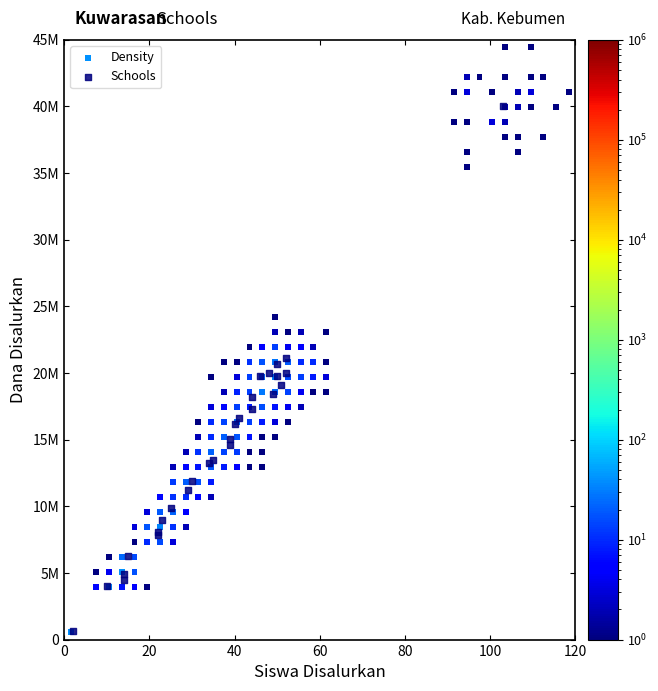

What are all the series names shown in the legend?

Density, Schools